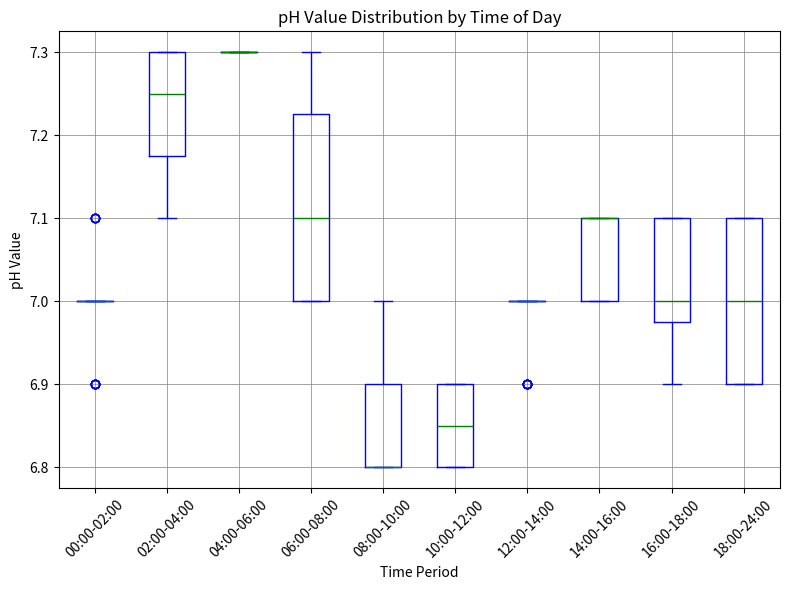

Reading left to right, read every box against the y-axis: the position of its median line, the range the box covers, and the ends of its whiskers. The values are not printed on the chart, so give them approximately, as read against the axis.

00:00-02:00: box collapsed to a line at 7.00, whiskers 7.00 to 7.00
02:00-04:00: median 7.25, box 7.18 to 7.30, whiskers 7.10 to 7.30
04:00-06:00: box collapsed to a line at 7.30, whiskers 7.30 to 7.30
06:00-08:00: median 7.10, box 7.00 to 7.23, whiskers 7.00 to 7.30
08:00-10:00: median 6.80 (drawn on the box's lower edge), box 6.80 to 6.90, whiskers 6.80 to 7.00
10:00-12:00: median 6.85, box 6.80 to 6.90, whiskers 6.80 to 6.90
12:00-14:00: box collapsed to a line at 7.00, whiskers 7.00 to 7.00
14:00-16:00: median 7.10 (drawn on the box's upper edge), box 7.00 to 7.10, whiskers 7.00 to 7.10
16:00-18:00: median 7.00, box 6.98 to 7.10, whiskers 6.90 to 7.10
18:00-24:00: median 7.00, box 6.90 to 7.10, whiskers 6.90 to 7.10